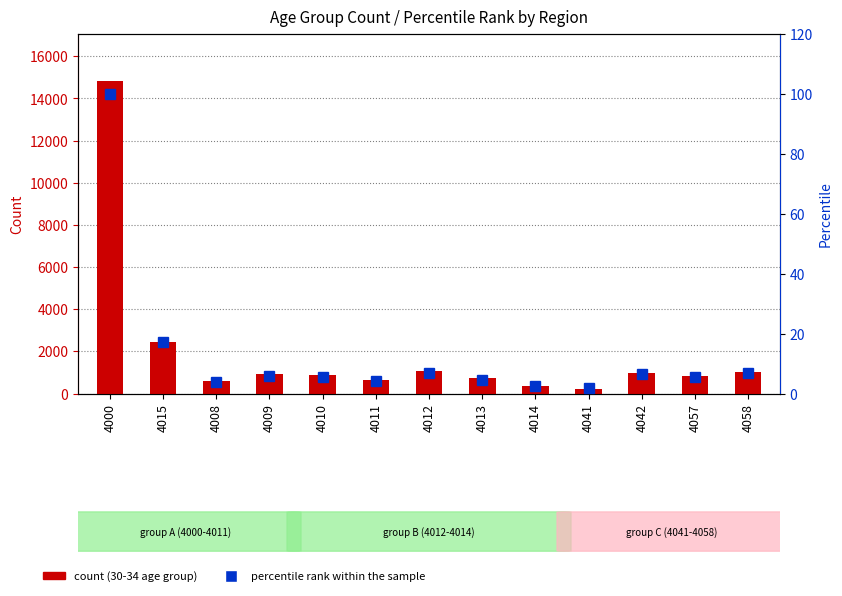

At which label does percentile rank within the sample first exceed 5?

4000